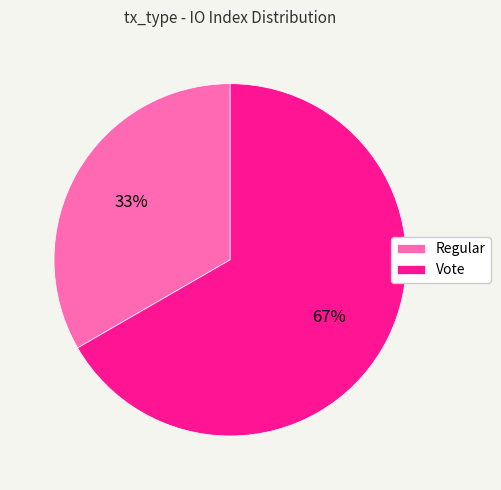

True or false: Regular accounts for 33% of the total.

True